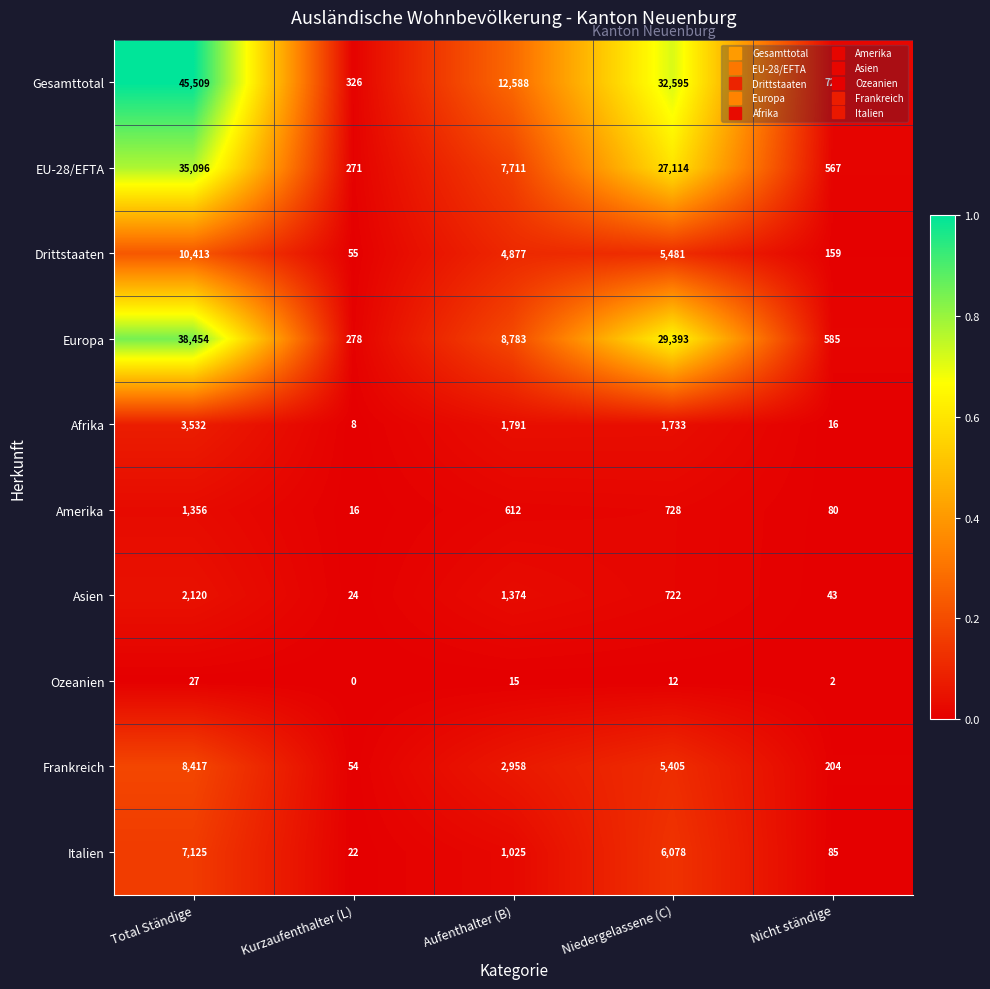

Is the value of Asien at Nicht ständige greater than the value of Ozeanien at Total Ständige?

Yes